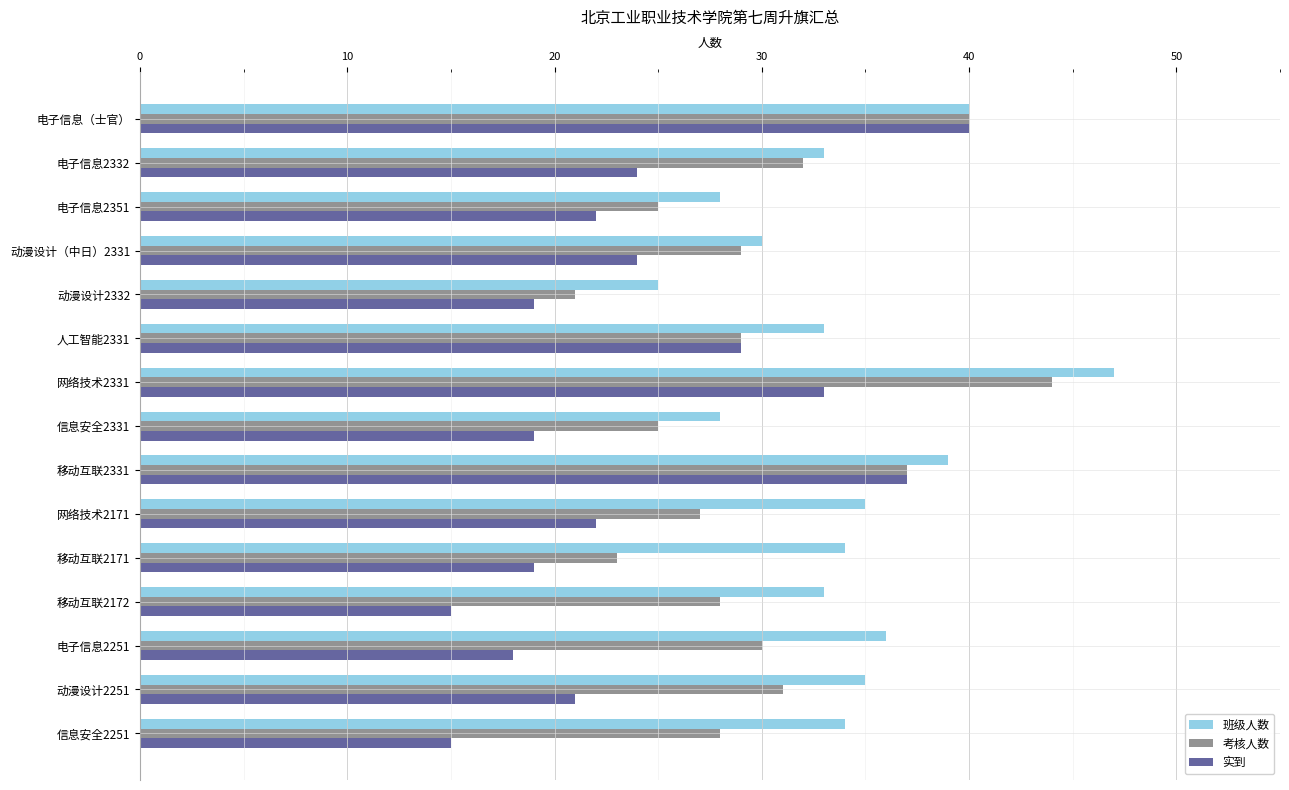

The value of 实到 at 电子信息（士官） is 25. True or false?

False